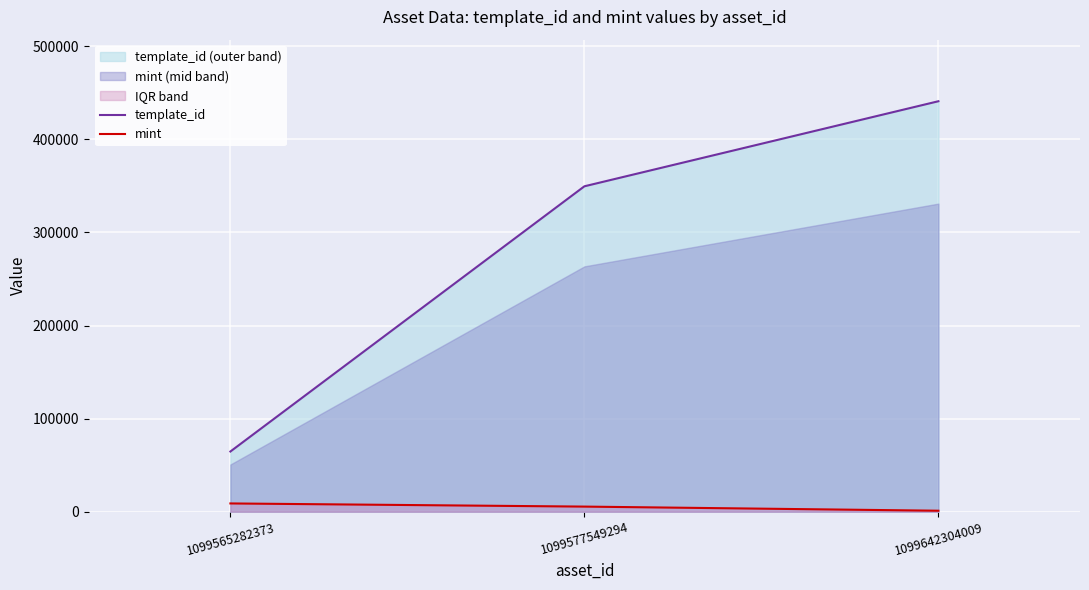

Reading left to right, list all the values displayed in this chart.

template_id: 1099565282373=64660	1099577549294=349523	1099642304009=440886
mint: 1099565282373=8881	1099577549294=5491	1099642304009=1065